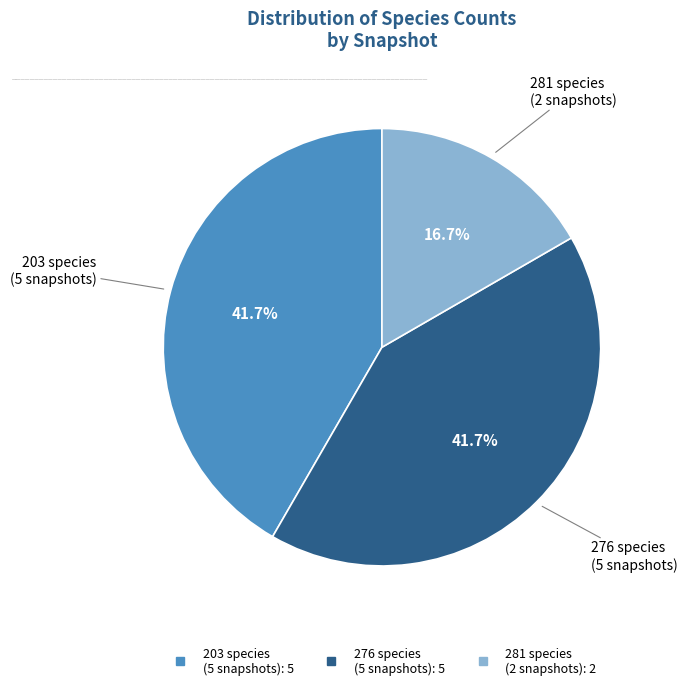

Is there a majority slice in this chart?

No